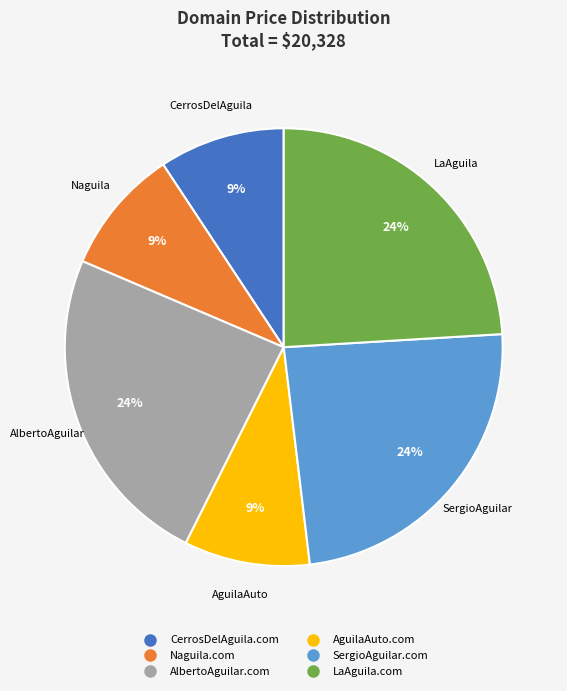

Is it true that LaAguila.com is 17% of the pie?

False